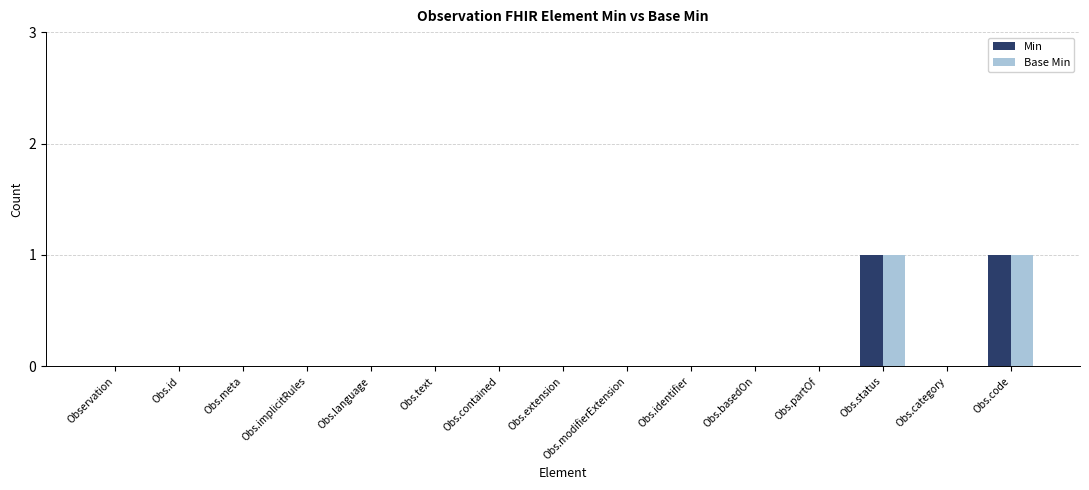

The Min series shows 0 at Obs.status. True or false?

False